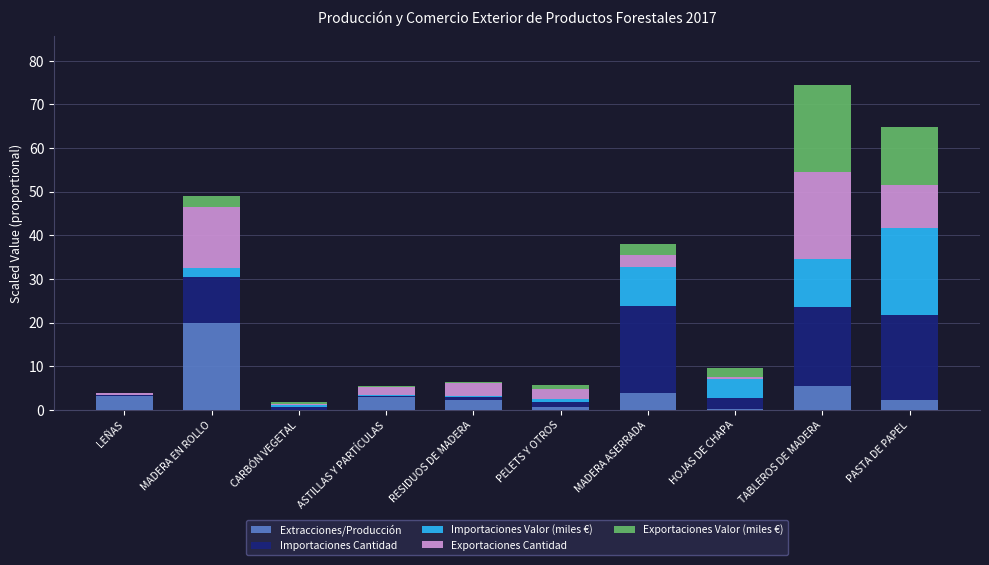

True or false: Extracciones/Producción has a value of 2.8 at ASTILLAS Y PARTÍCULAS.

True